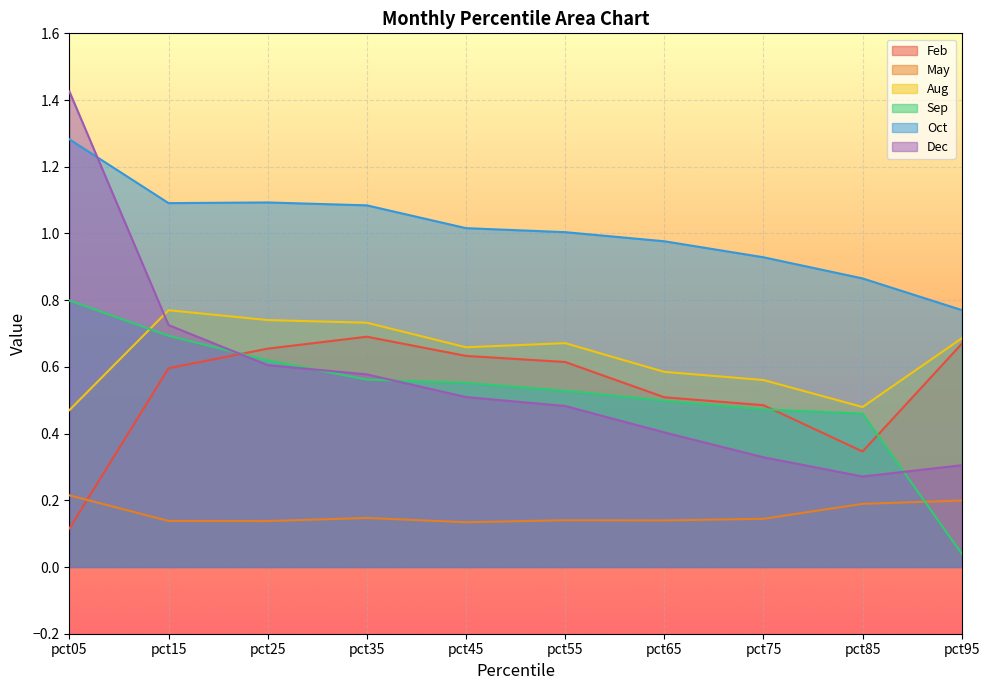

What is the sum of the May values at pct25 and pct35?

0.3